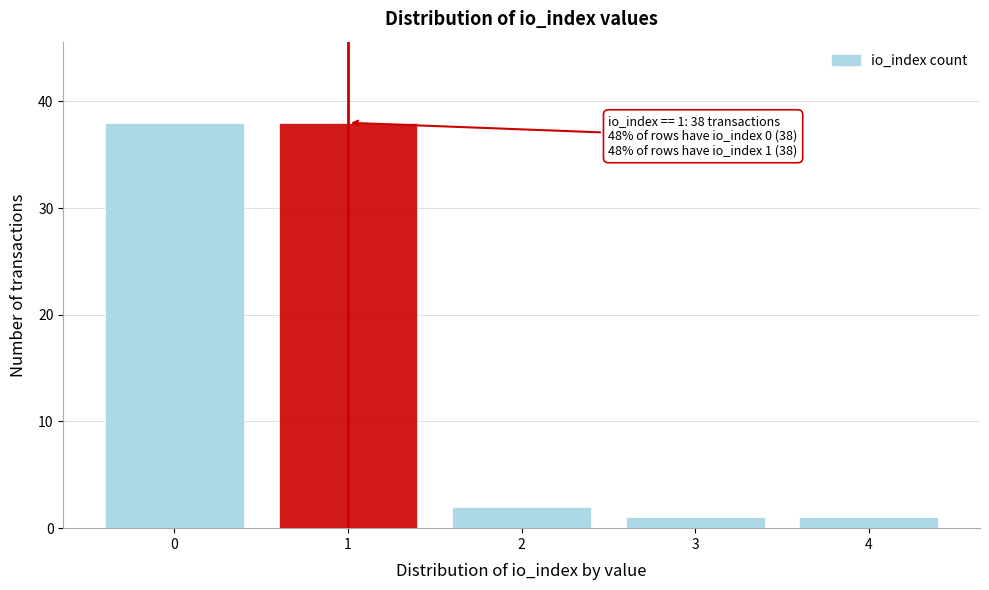

Reading left to right, what are all the values shown in this chart?

38	38	2	1	1